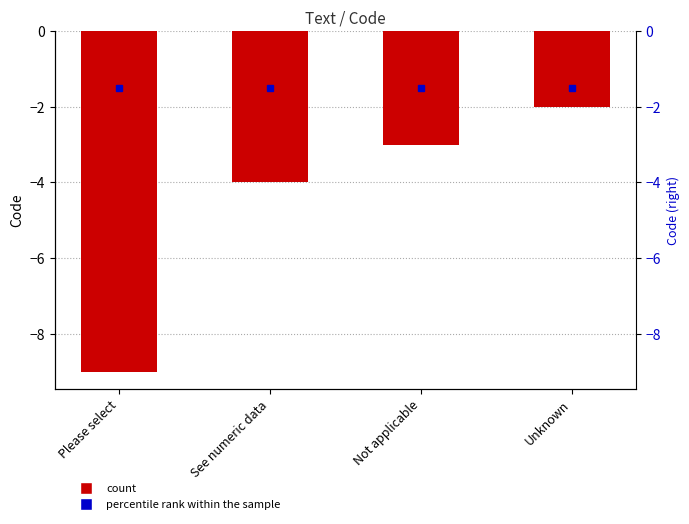

What is the spread (max minus min) of values at See numeric data?

2.5